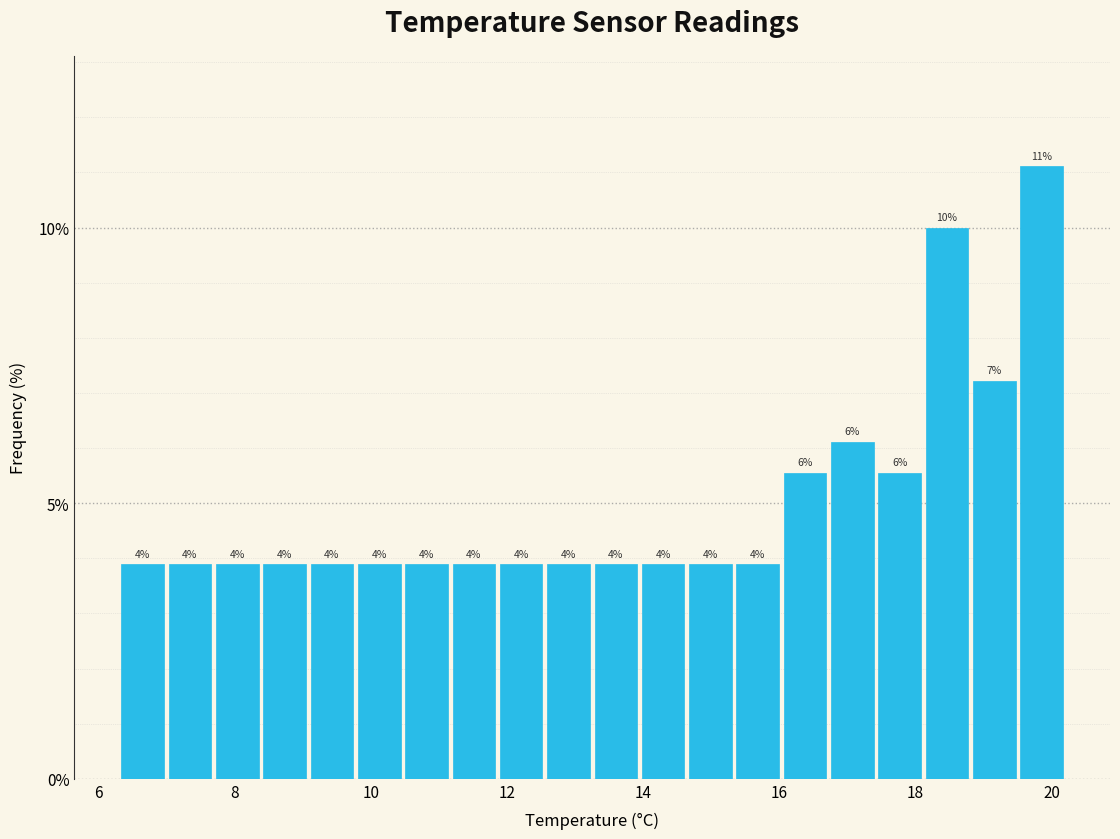

Around what value on the x-axis is the tallest bar? Give the approximate position of its centre, as read against the axis.

19.8